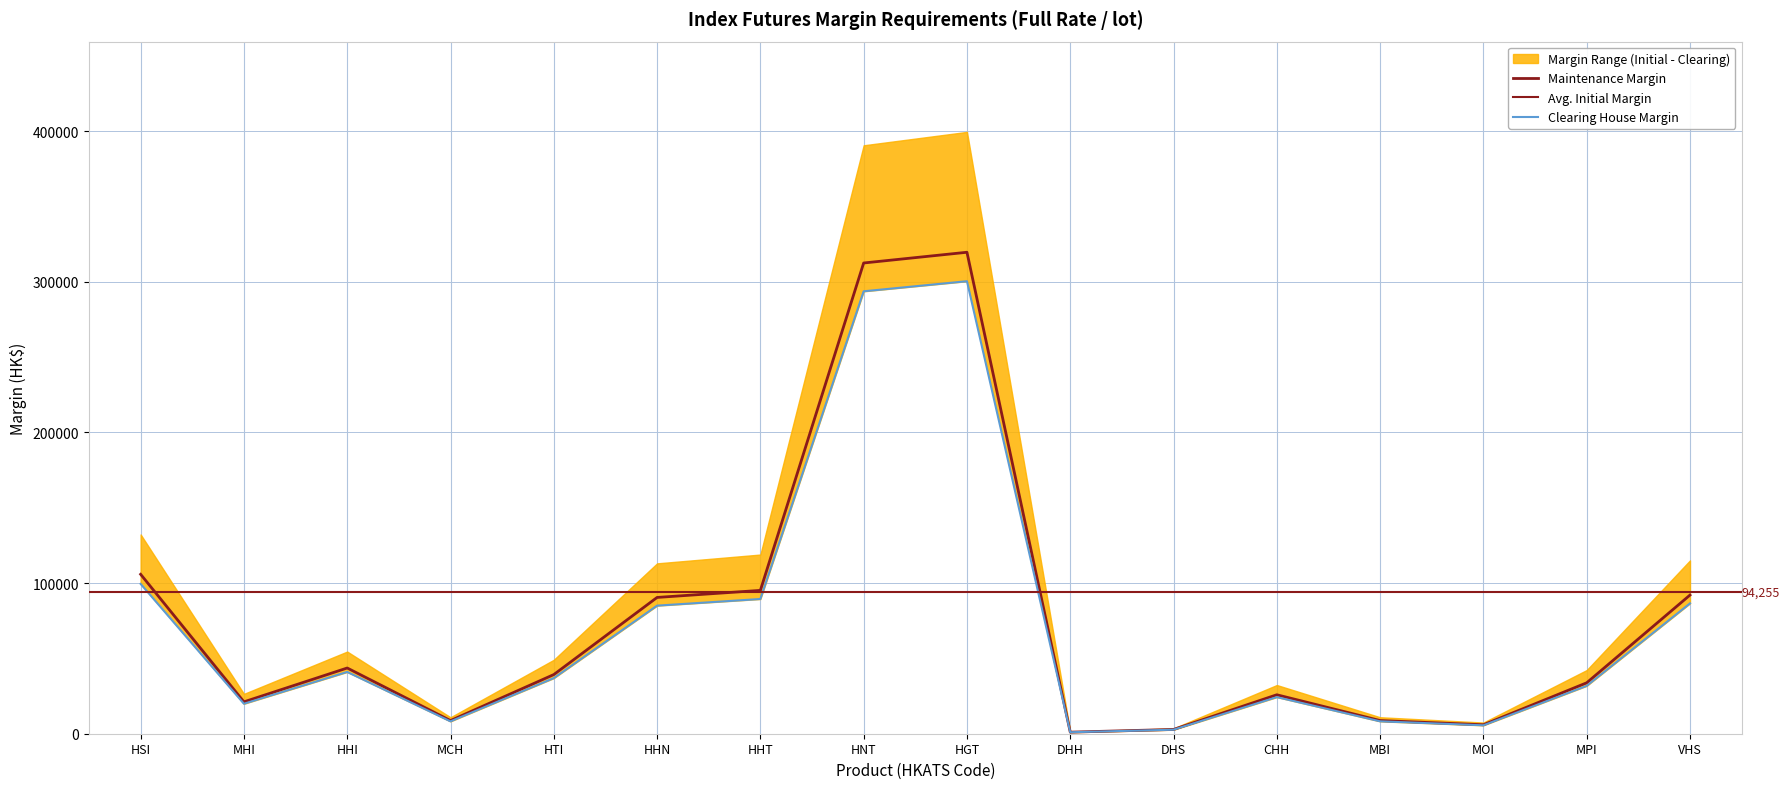

Is the value of Maintenance (HK$) at MHI greater than the value of Initial (HK$) at HGT?

No